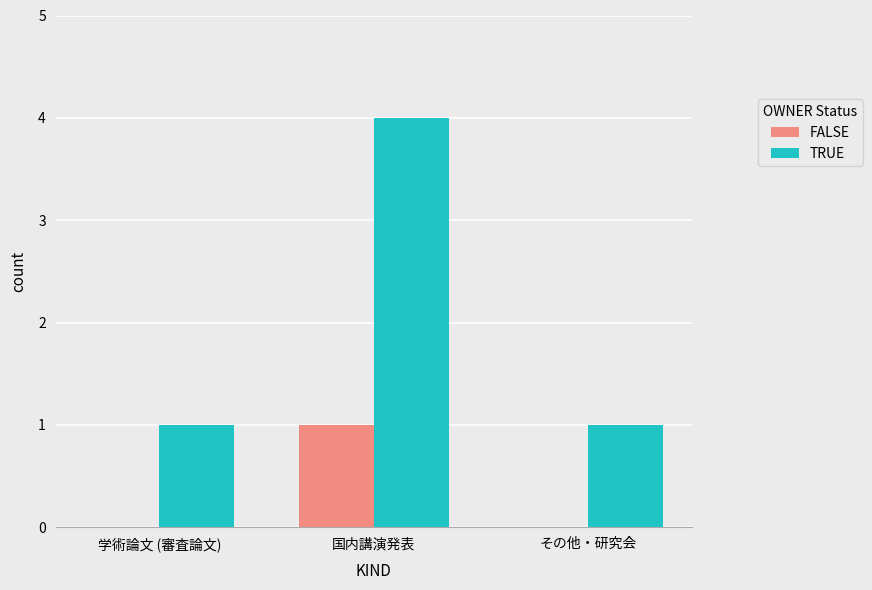

Which series has the largest range (max minus min)?

TRUE